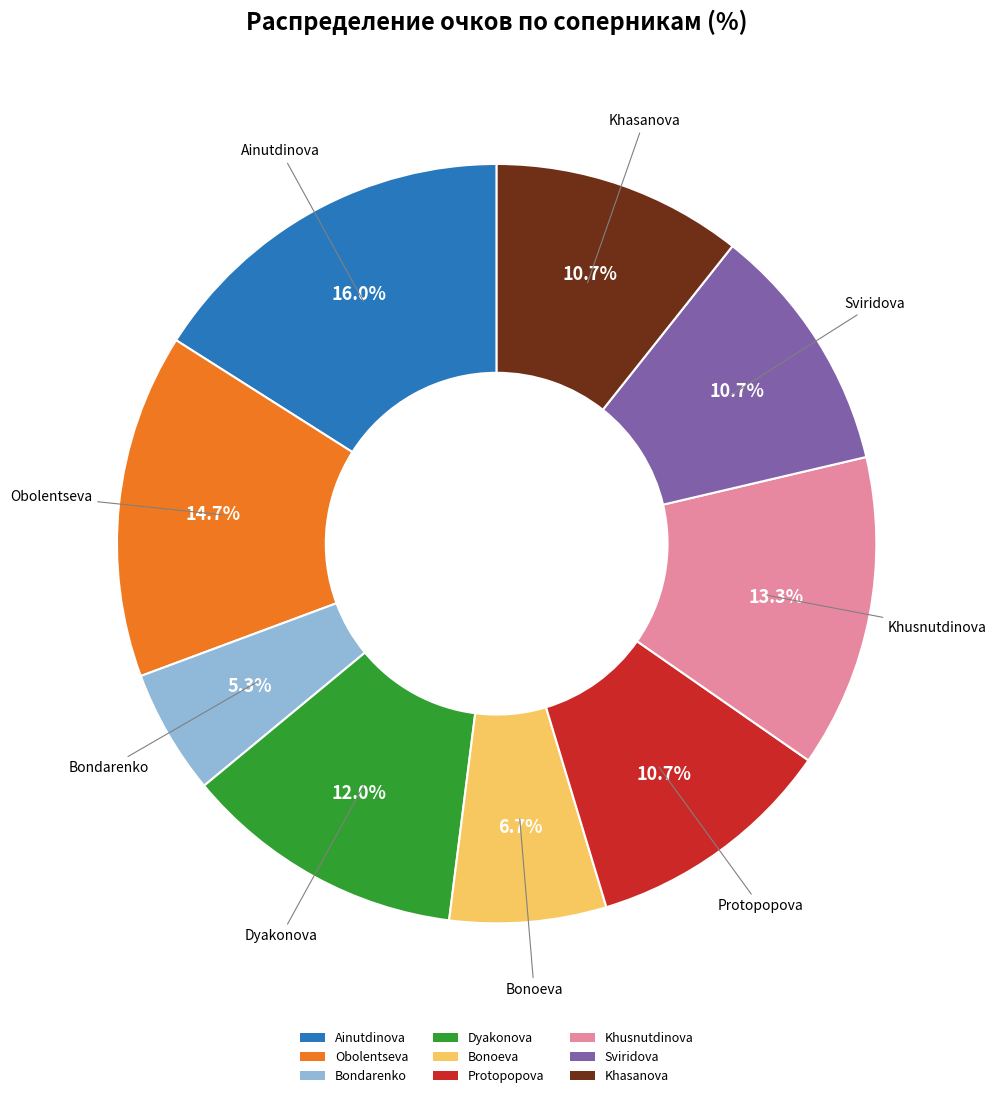

To the nearest percent, what is the average slice percentage?

11%